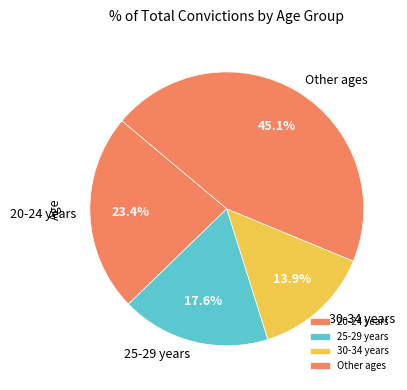

Does any single category account for the majority?

No